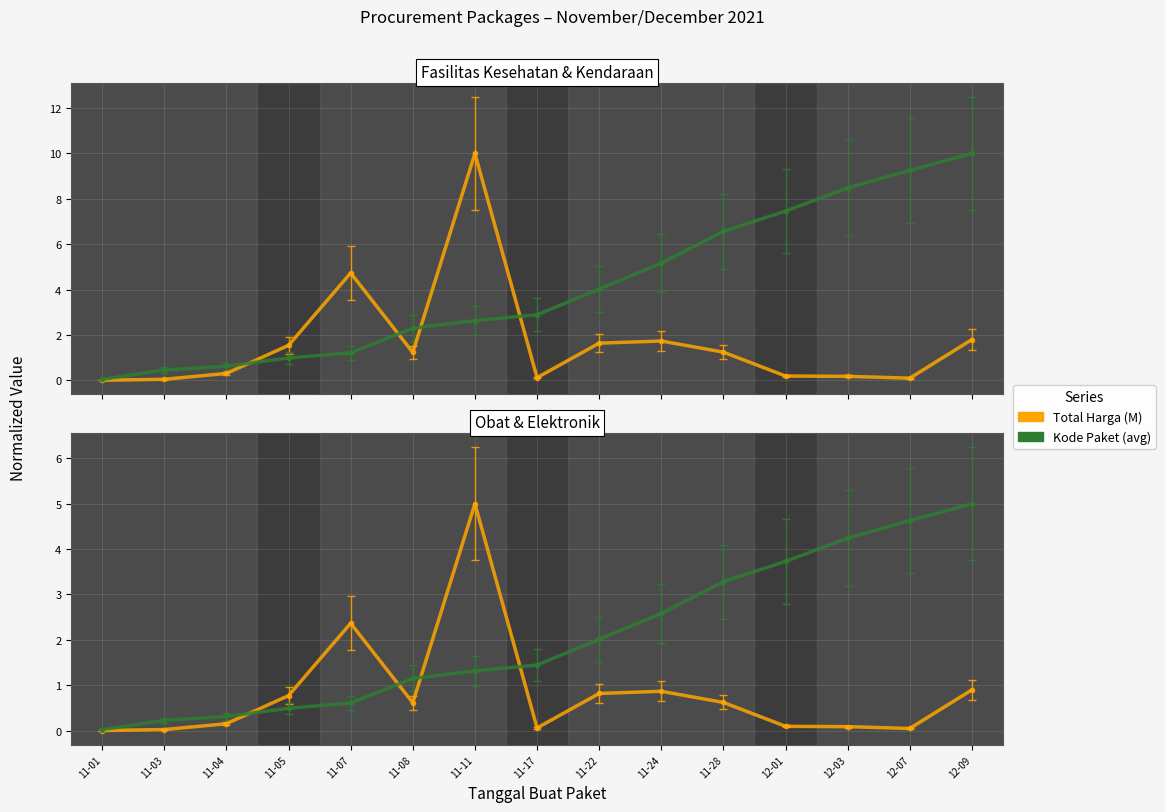

Which series has the largest range (max minus min)?

Total Harga (M)